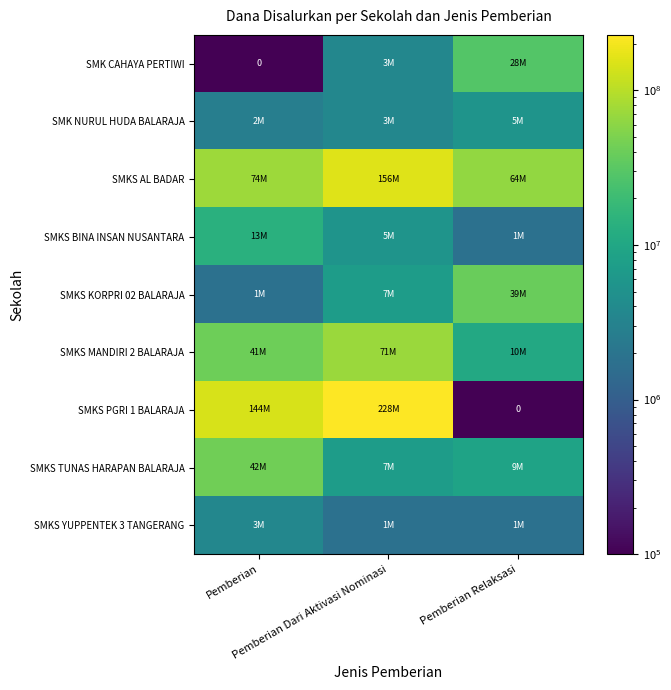

Where does the SMK NURUL HUDA BALARAJA series first go above 3600000?

Pemberian Relaksasi